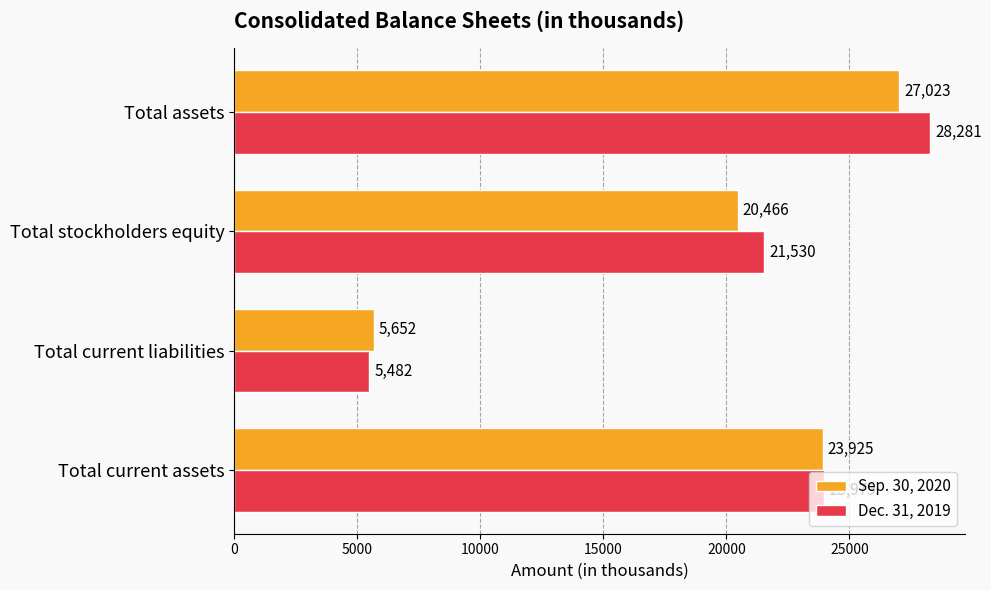

Rank the categories by Sep. 30, 2020 value from highest to lowest.

Total assets, Total current assets, Total stockholders equity, Total current liabilities